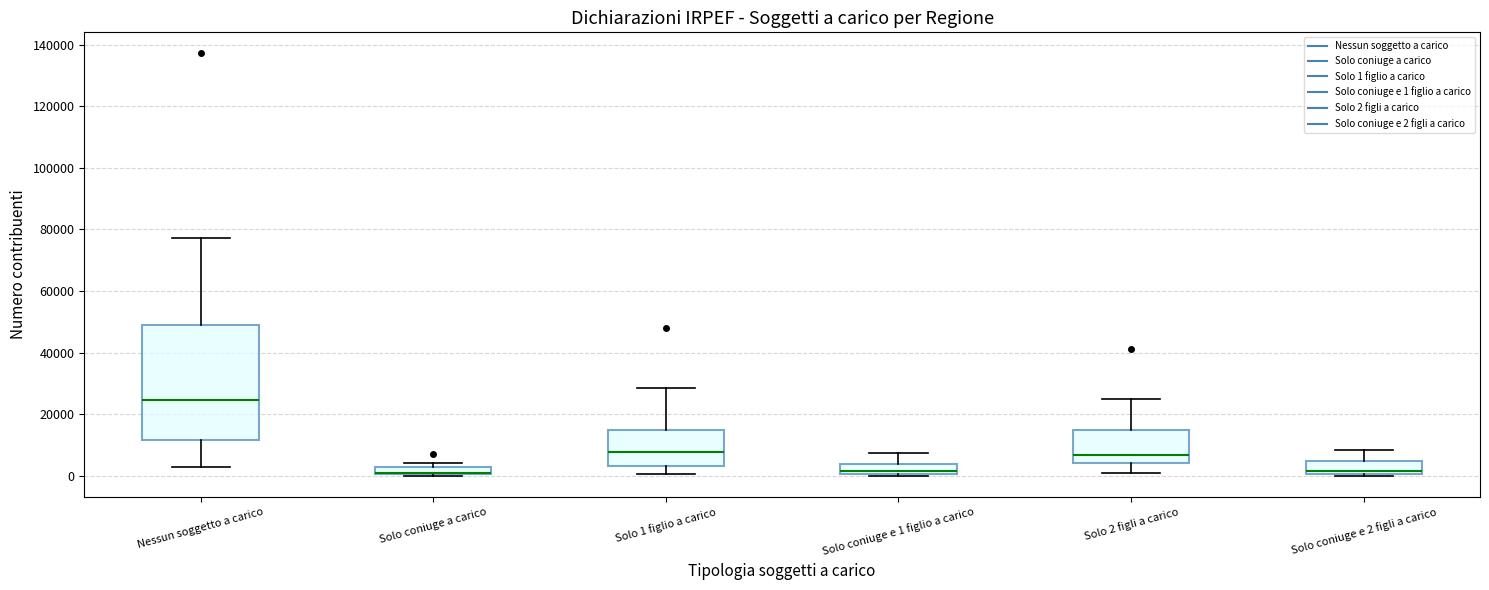

Where is the upper edge of the box for Solo 2 figli a carico on the y-axis? The values are not printed on the chart, so give them approximately, as read against the axis.

14000